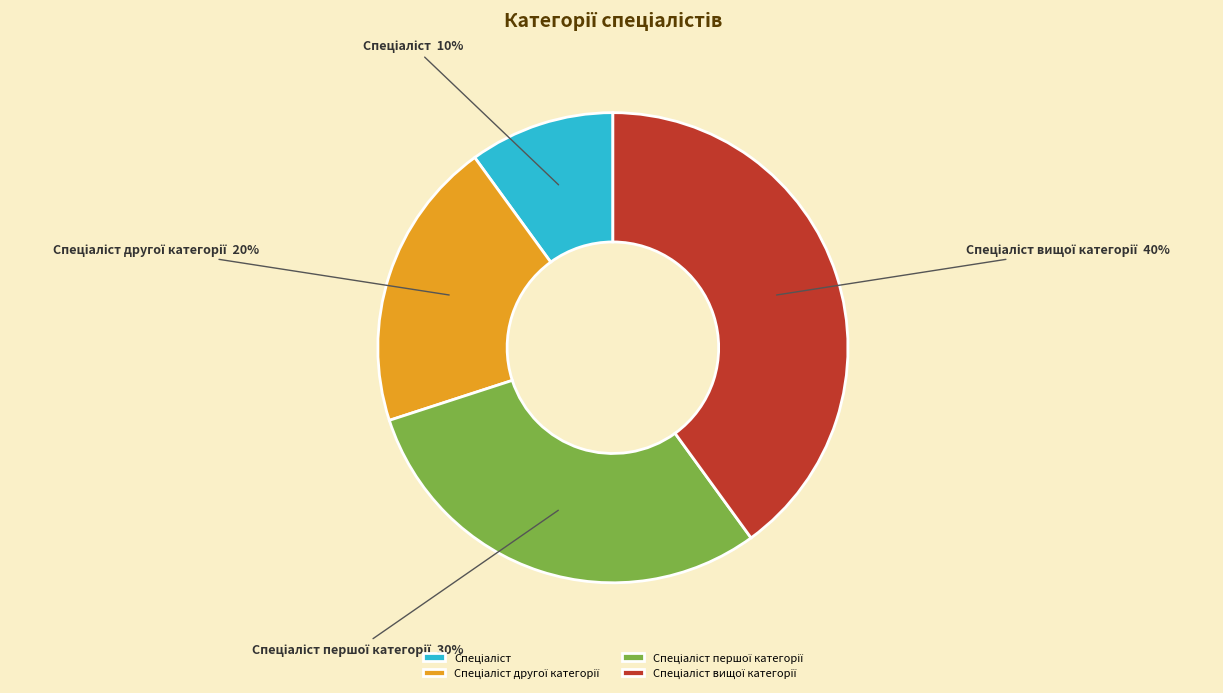

Is there any slice that represents more than half of the pie?

No